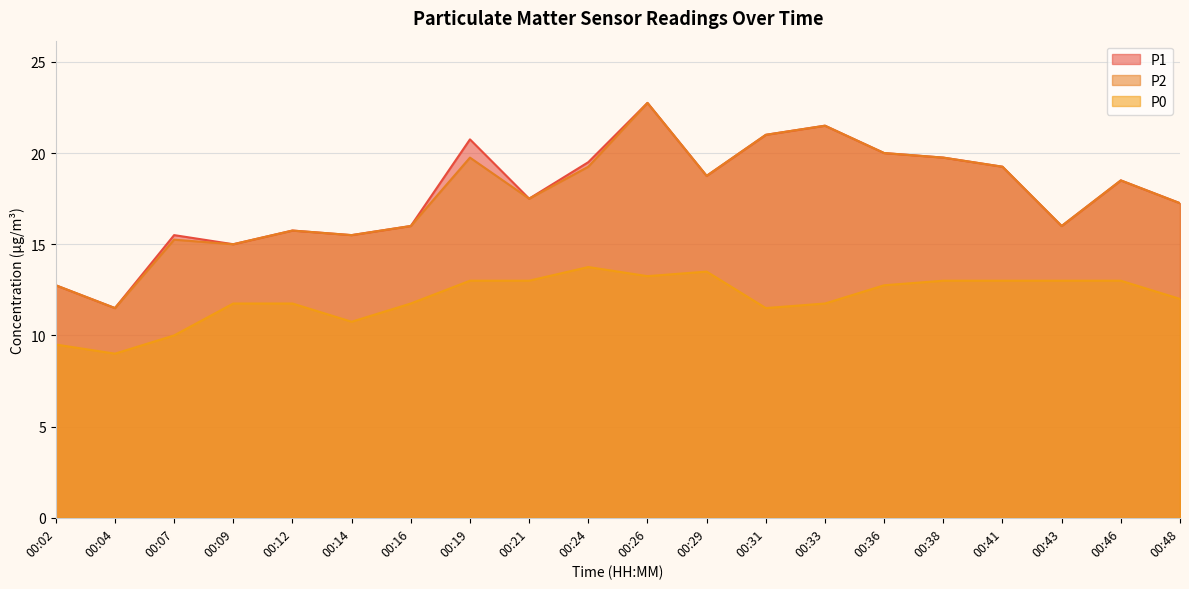

Between 00:09 and 00:21, which series saw the biggest shift?

P1